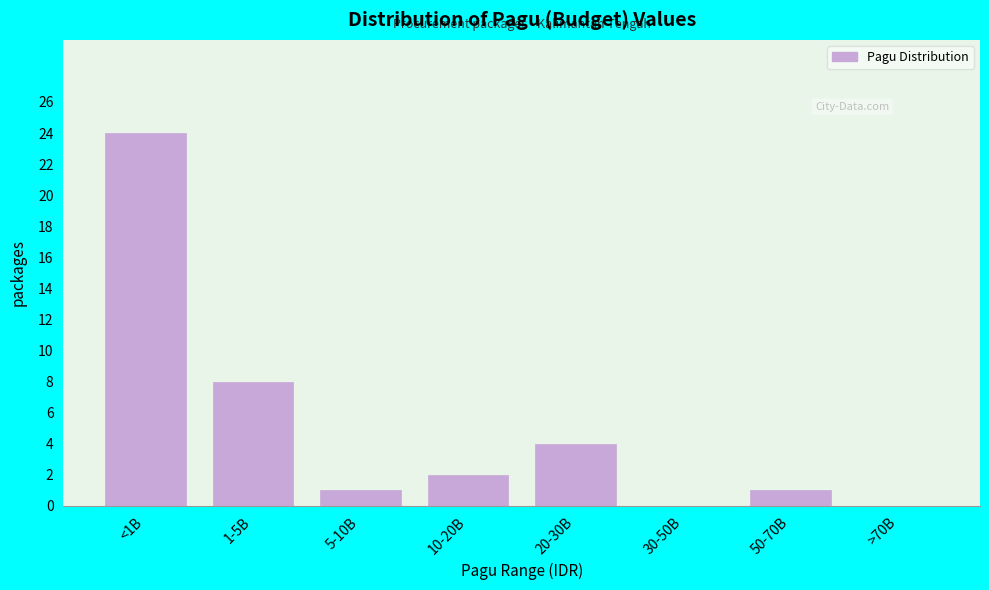

Reading right to left, list all the values displayed in this chart.

>70B=0	50-70B=1	30-50B=0	20-30B=4	10-20B=2	5-10B=1	1-5B=8	<1B=24